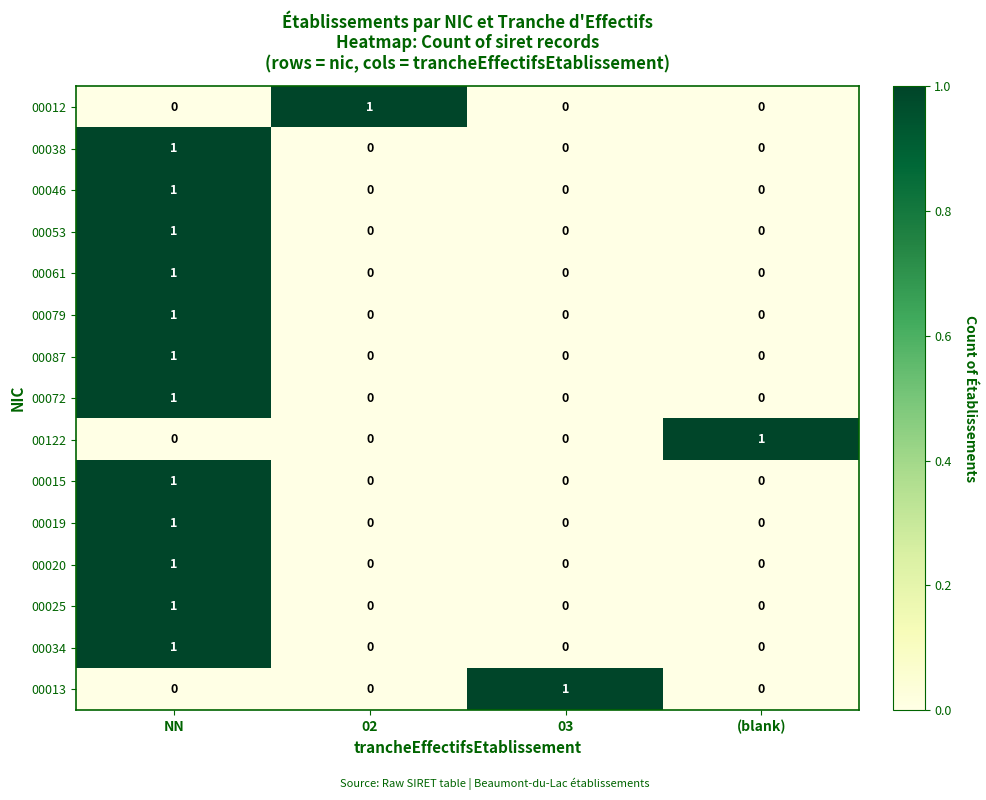

Is it true that 00087 equals 0 at (blank)?

True